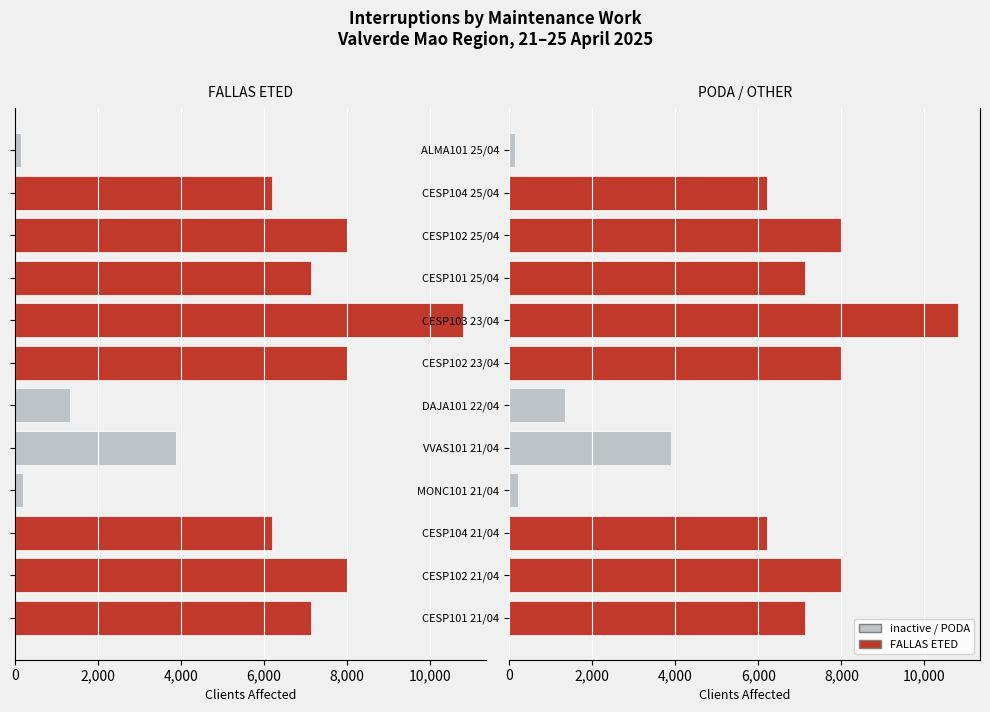

Does the chart contain stacked bars?

No